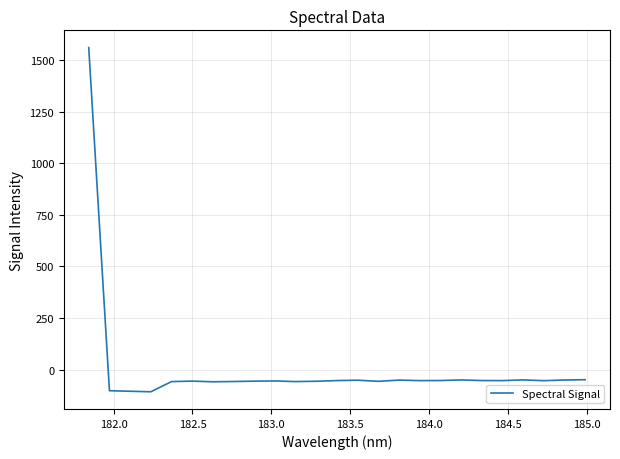

What is the sum of all values?

102.7